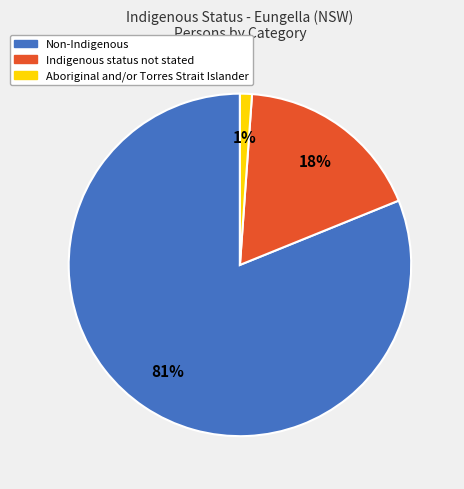

Which category has the biggest portion of the pie?

Non-Indigenous